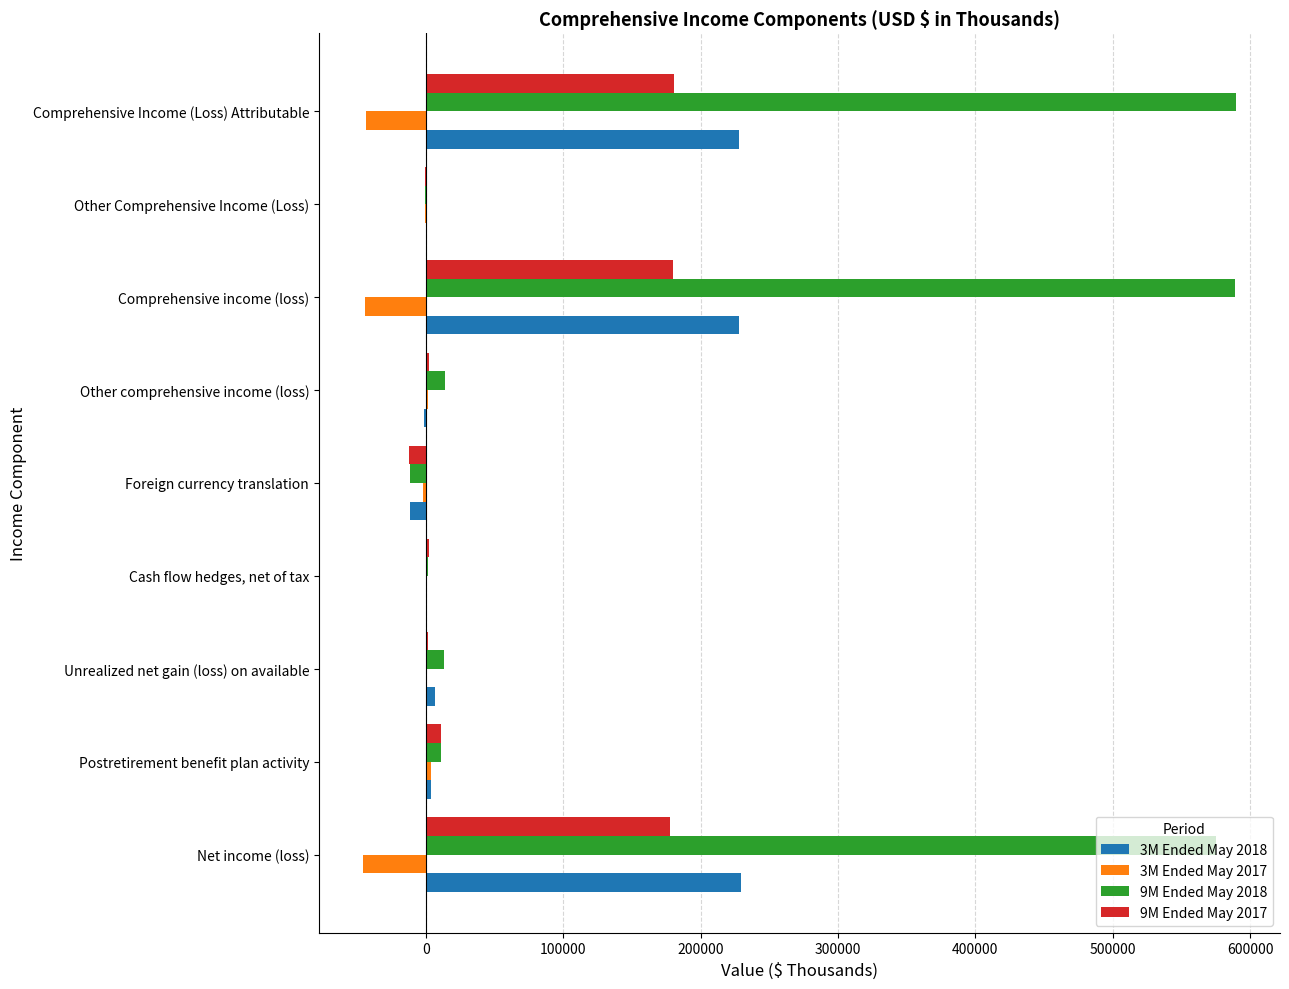

Which series has the largest total across all categories?

9M Ended May 2018